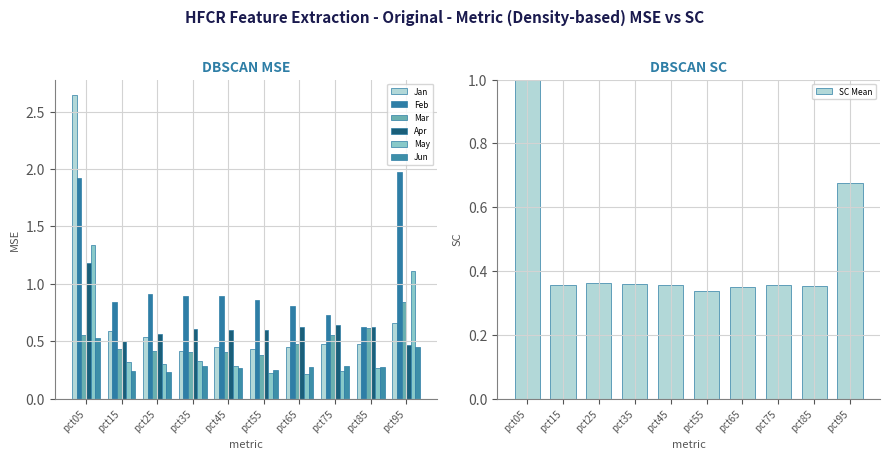

Reading right to left, list all the values displayed in this chart.

Jan: 0.7	0.5	0.5	0.4	0.4	0.5	0.4	0.5	0.6	2.6
Feb: 2.0	0.6	0.7	0.8	0.9	0.9	0.9	0.9	0.8	1.9
Mar: 0.8	0.6	0.6	0.5	0.4	0.4	0.4	0.4	0.4	0.6
Apr: 0.5	0.6	0.6	0.6	0.6	0.6	0.6	0.6	0.5	1.2
May: 1.1	0.3	0.2	0.2	0.2	0.3	0.3	0.3	0.3	1.3
Jun: 0.5	0.3	0.3	0.3	0.3	0.3	0.3	0.2	0.2	0.5